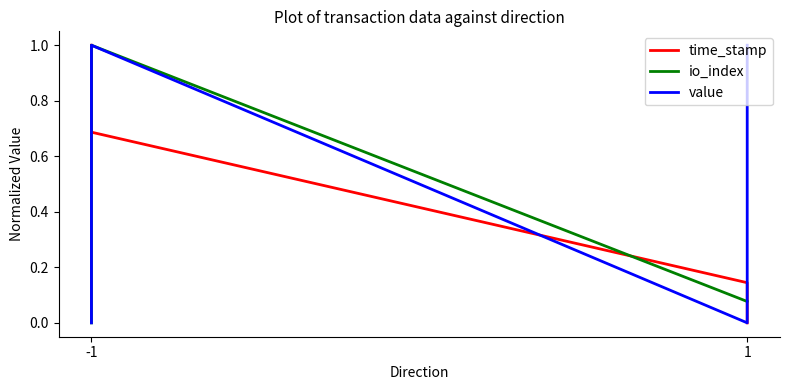

The value of value at 1 is 1.7. True or false?

False